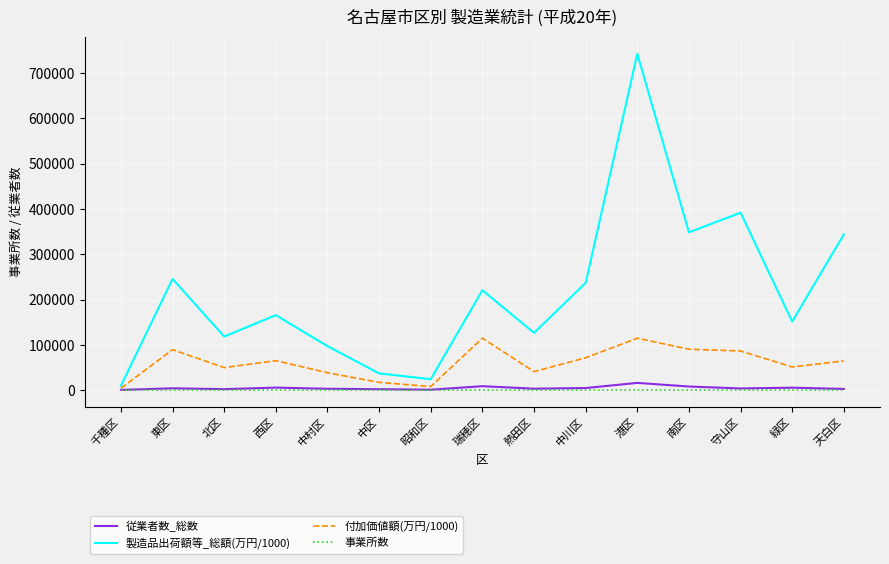

Which series has the largest range (max minus min)?

製造品出荷額等_総額(万円/1000)